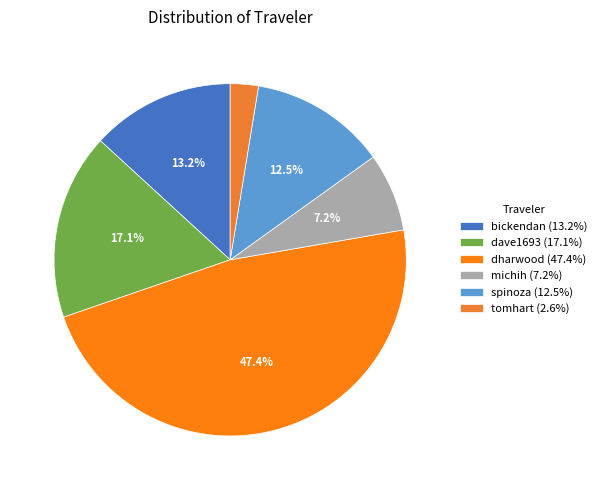

Count the number of slices in the pie.

6